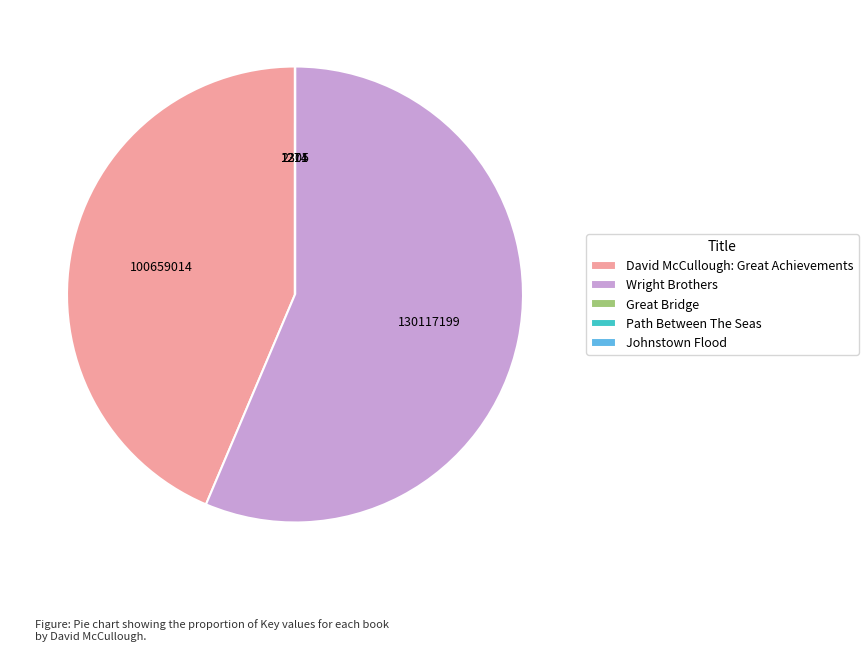

Which category has the biggest portion of the pie?

Wright Brothers